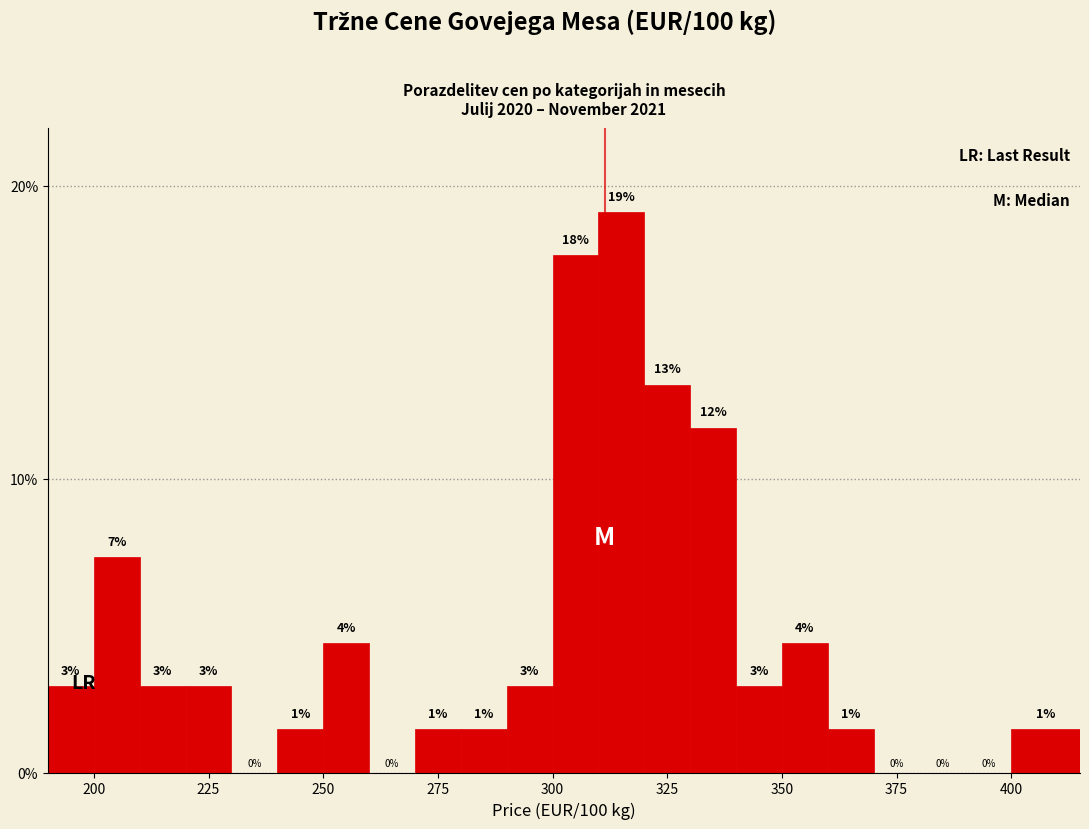

Around what value on the x-axis is the tallest bar? Give the approximate position of its centre, as read against the axis.

315